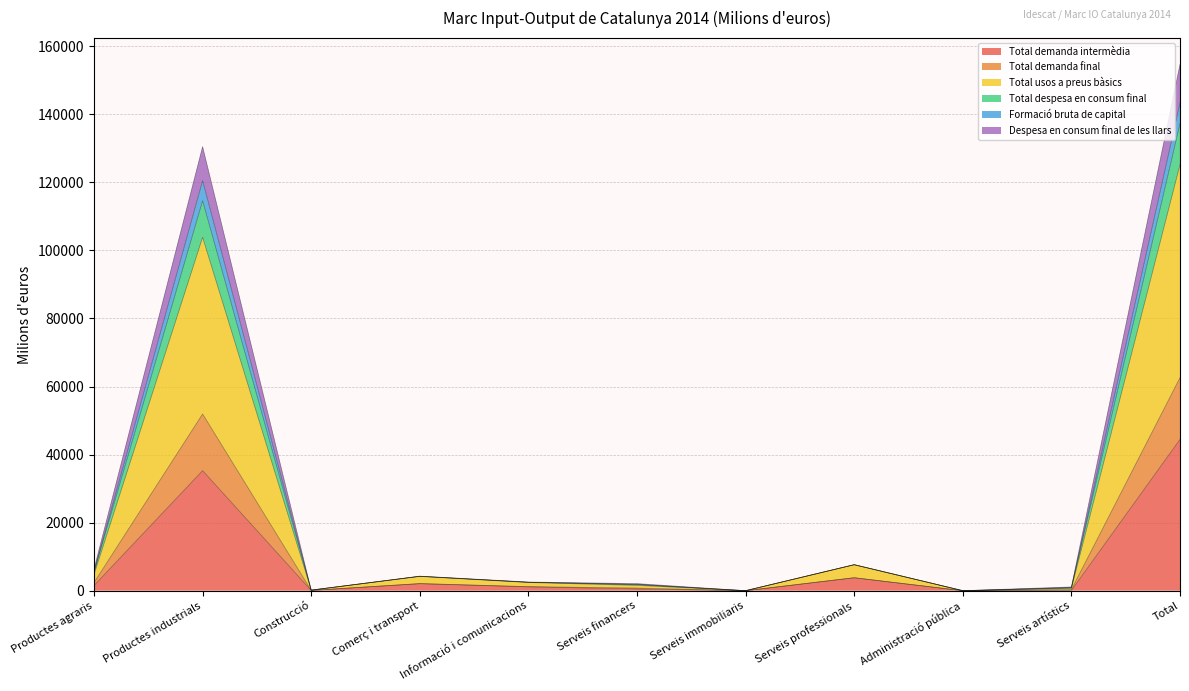

What is the difference between the Total usos a preus bàsics values at Serveis artístics and Serveis professionals?

3484.8